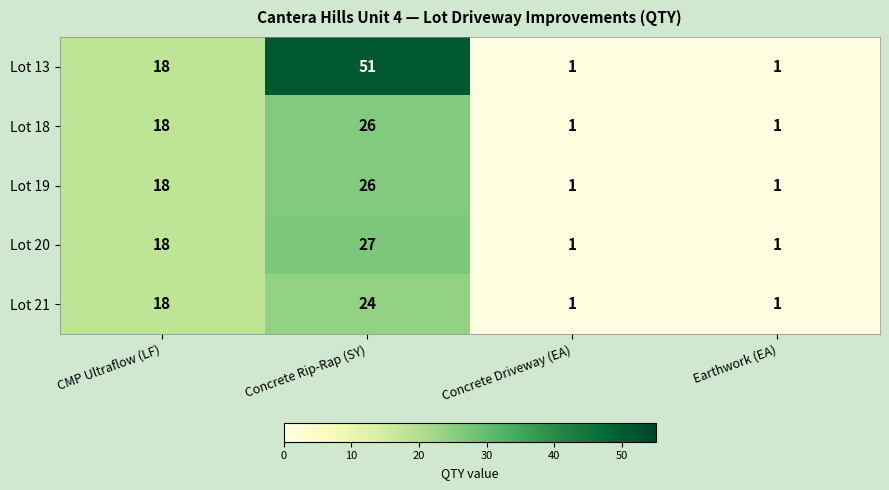

What is the average value of the Lot 20 series?

12